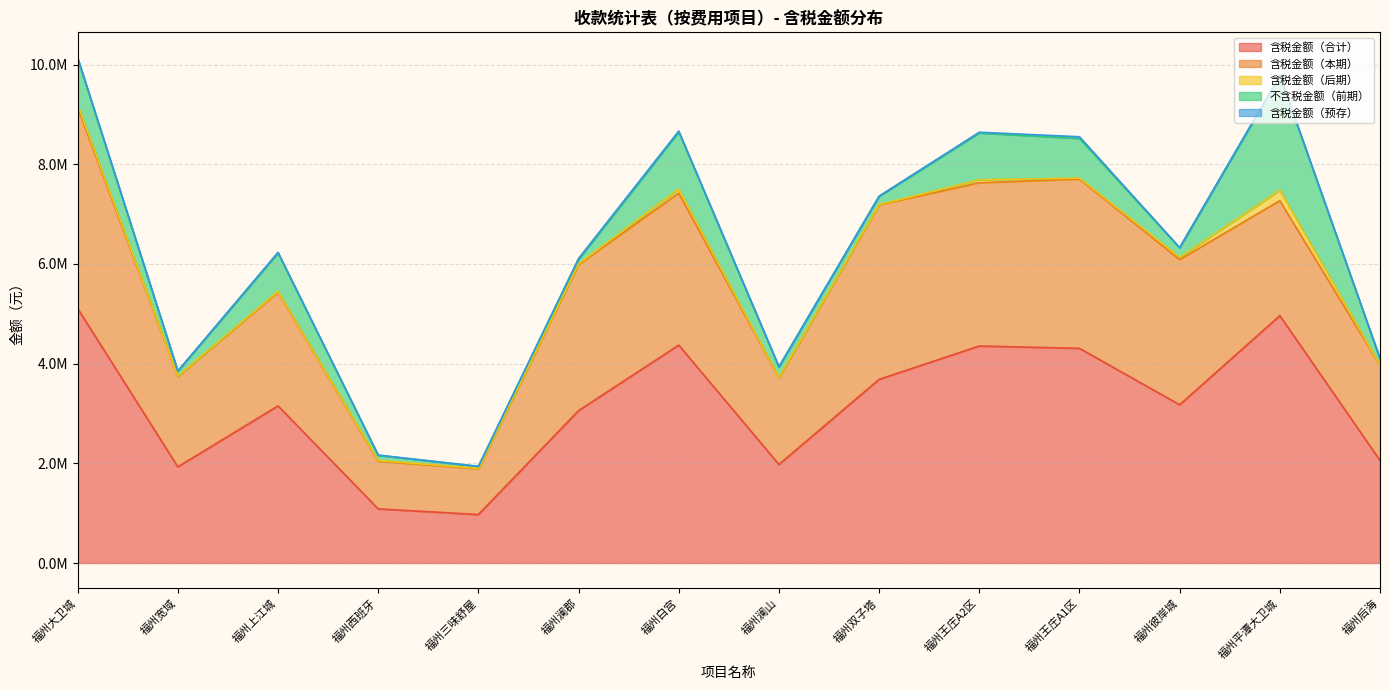

At which category does 含税金额（本期） reach its first local peak?

福州上江城